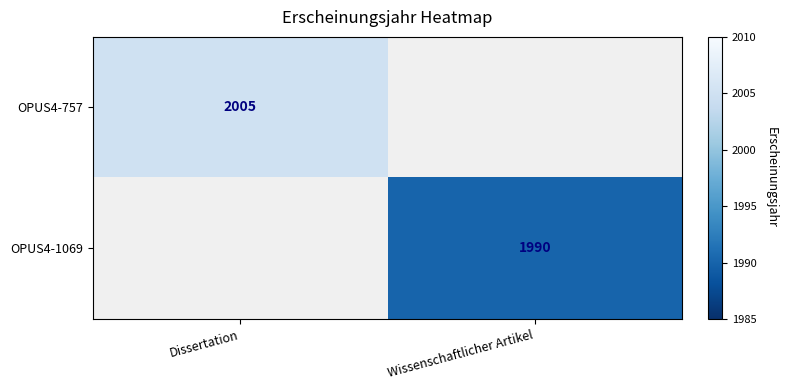

True or false: OPUS4-1069 has a value of 1990 at Wissenschaftlicher Artikel.

True